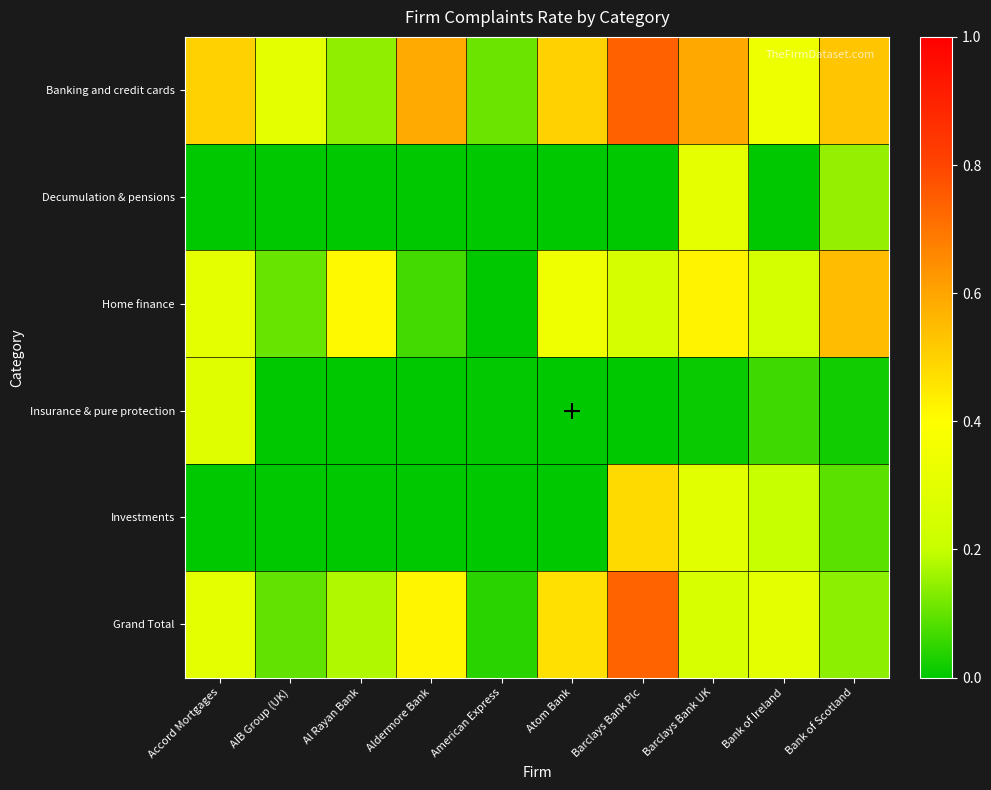

What is the greatest value displayed?

0.7